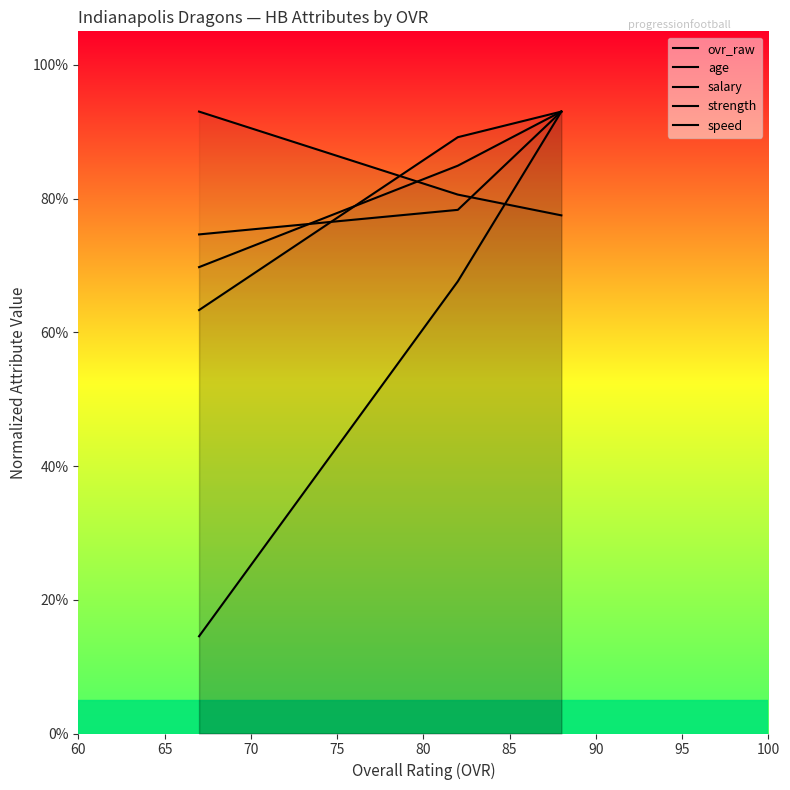

What are all the series names shown in the legend?

ovr_raw, age, salary, strength, speed